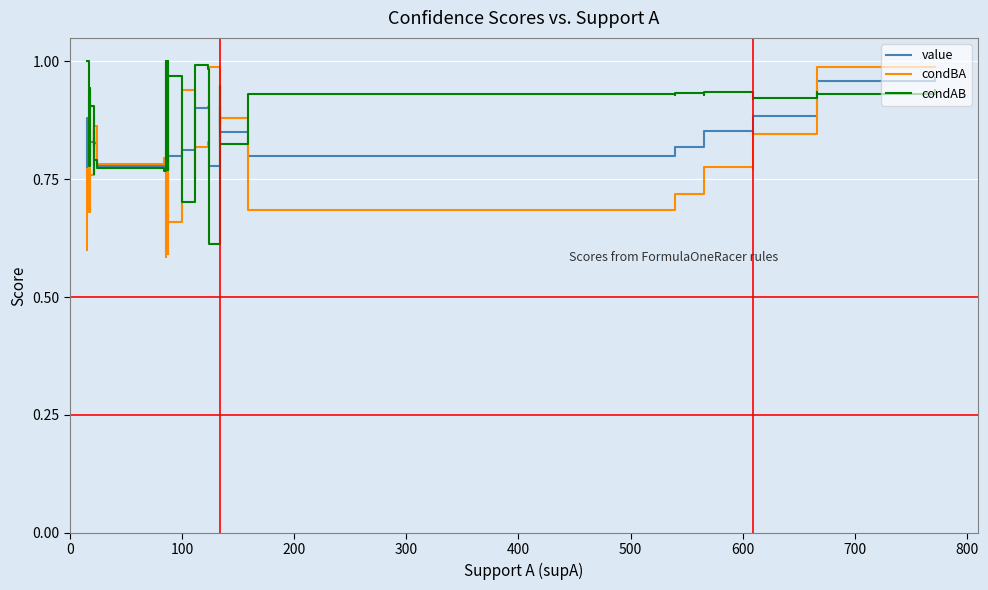

Rank the series by their average value, from lowest to highest.

condBA, value, condAB